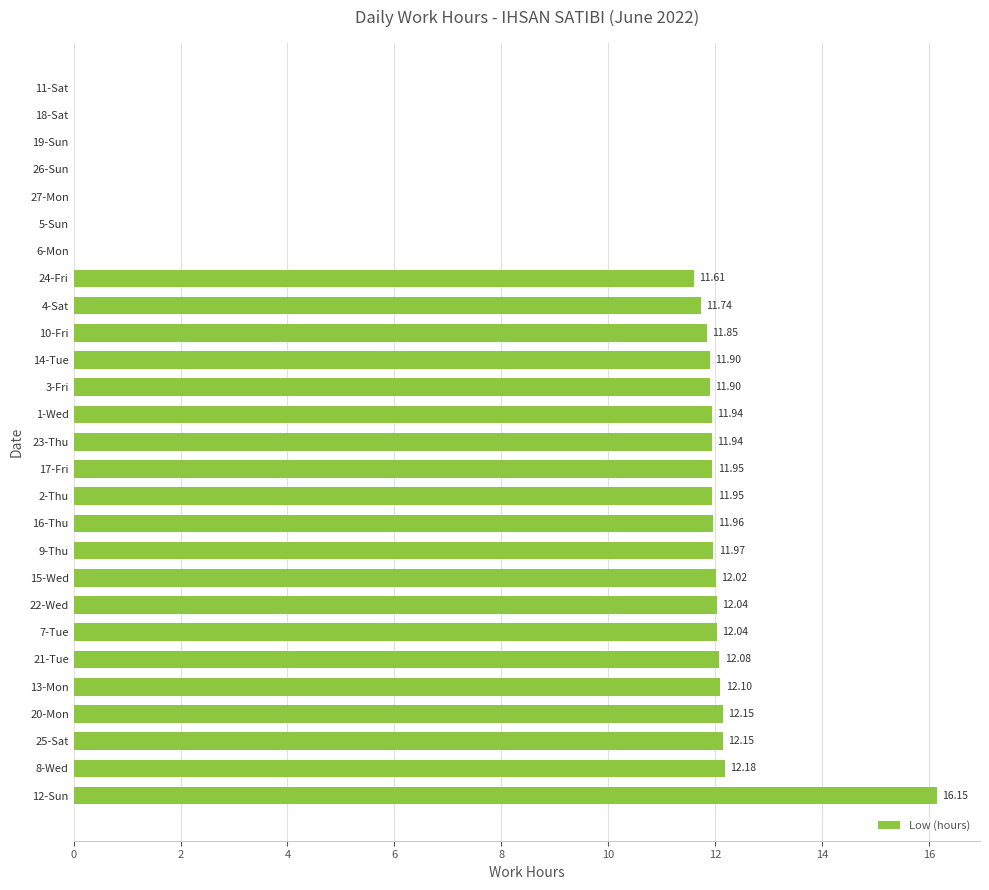

Which category has the highest value across all series?

12-Sun